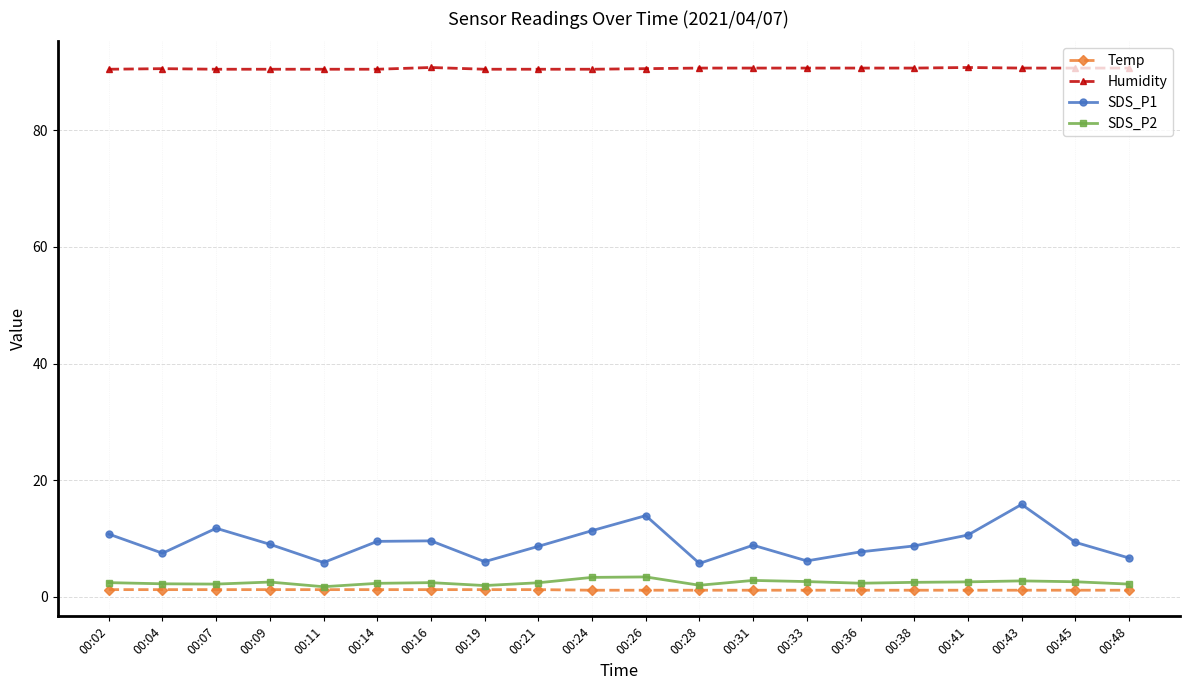

The Temp series shows 1.1 at 00:24. True or false?

True